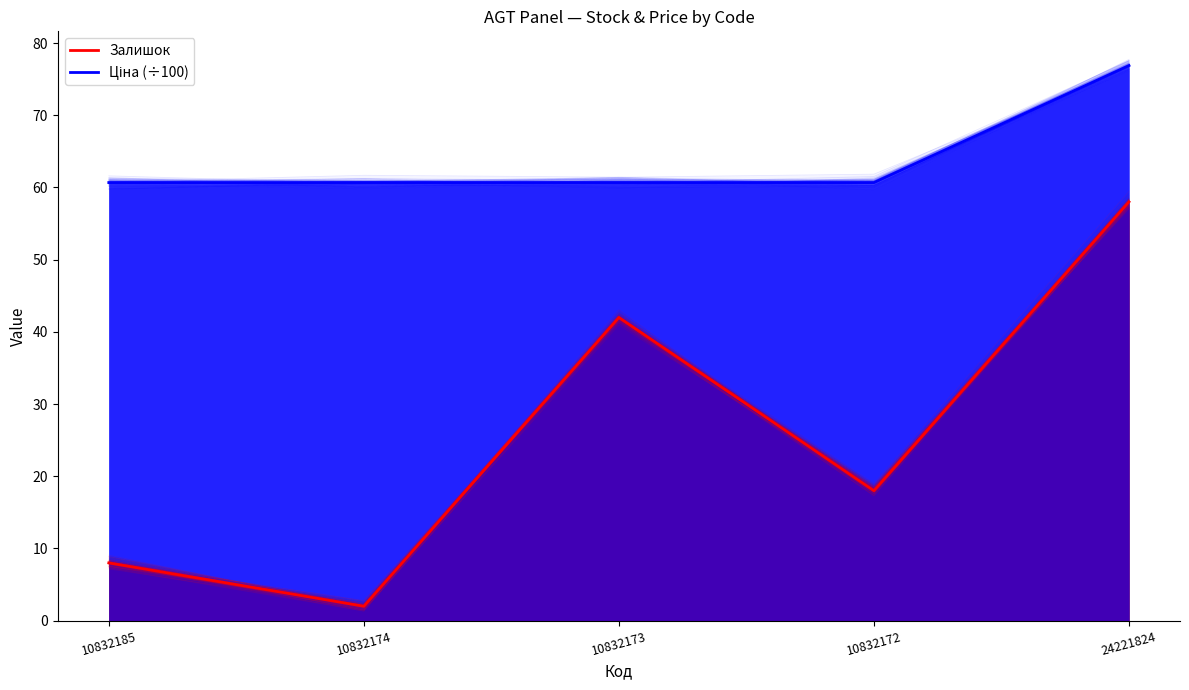

What is the difference between the highest and lowest values at 10832174?

58.7